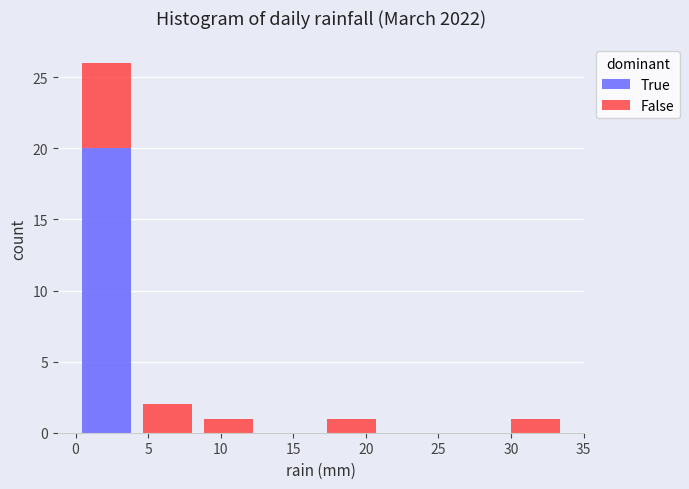

Which range on the x-axis has the tallest stacked bar (by total height)?

0.0 to 4.0